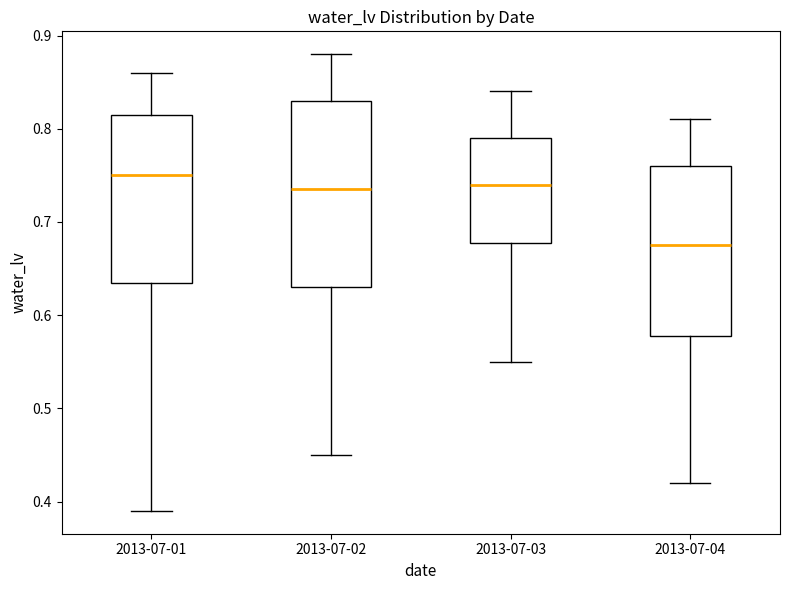

Which box has the lowest median line?

2013-07-04